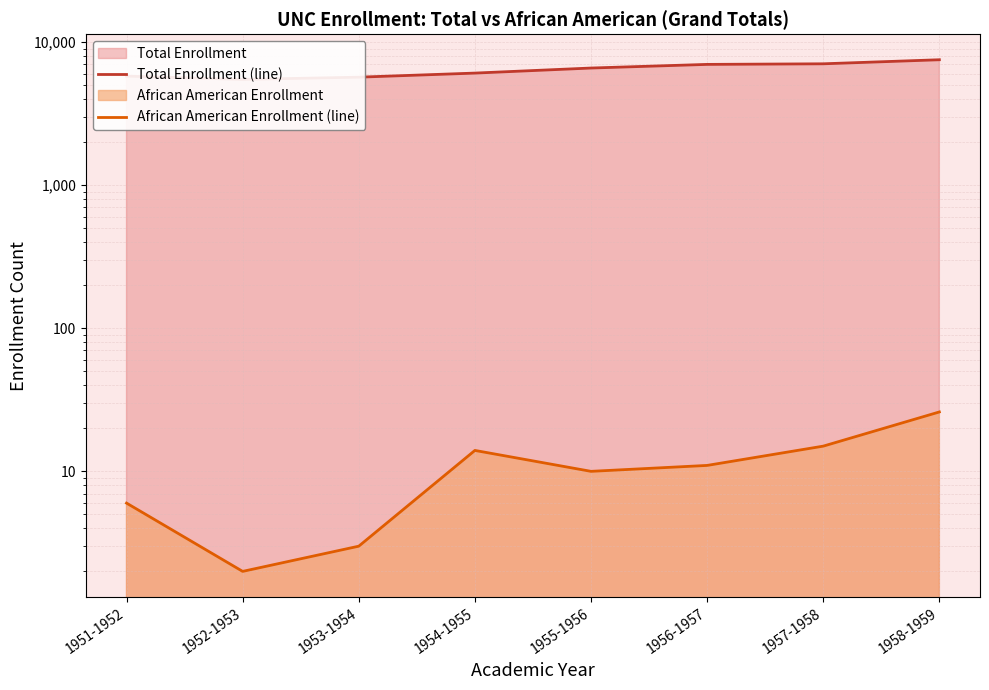

At which category does African American Enrollment line reach its first local valley?

1952-1953